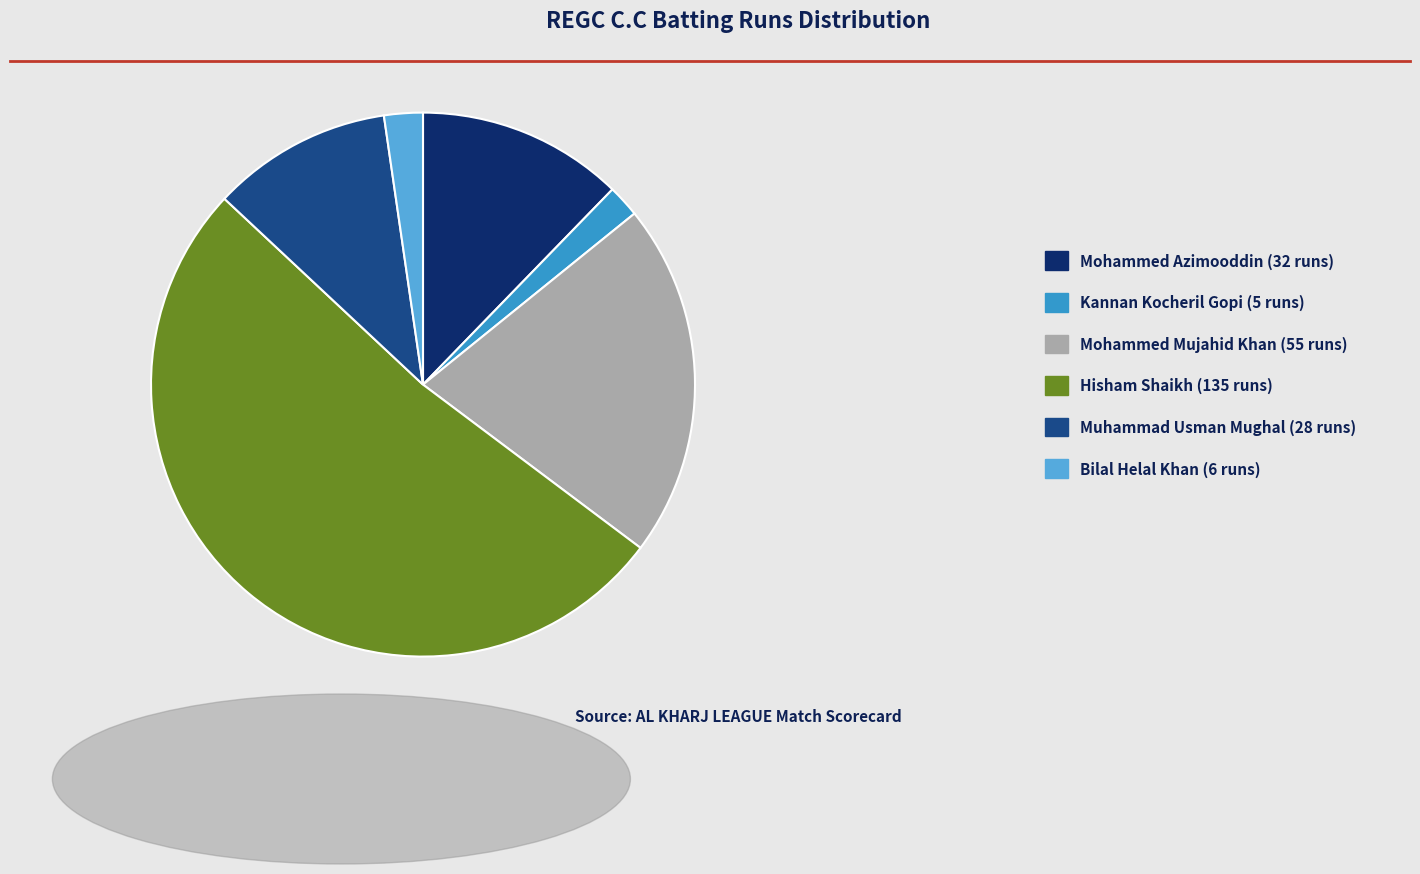

True or false: Mohammed Azimooddin (32 runs) accounts for 12% of the total.

True